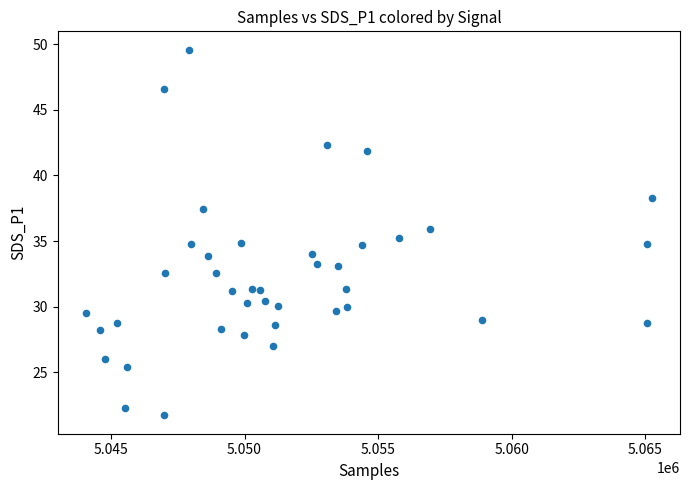

What is the range of Y values (max minus min)?

27.9